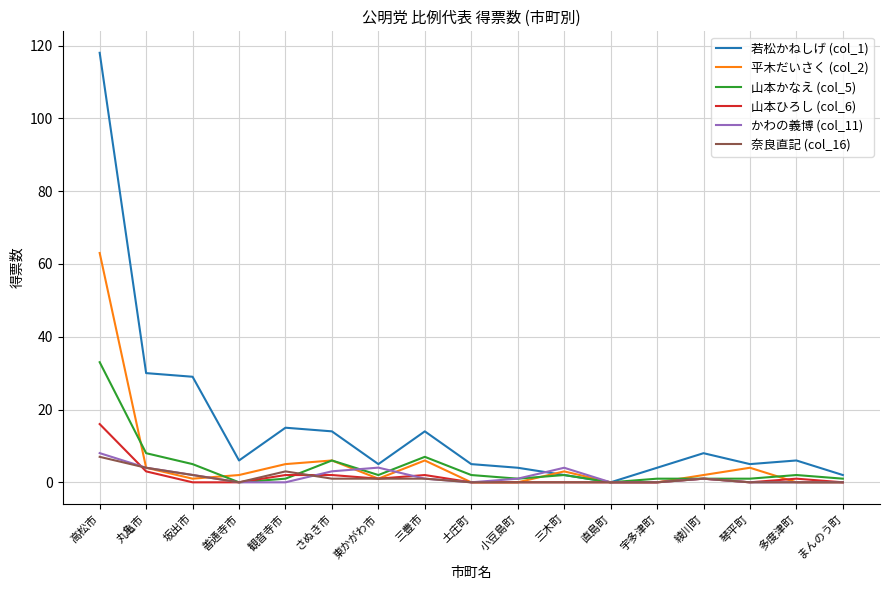

What position from the right is 直島町?

6